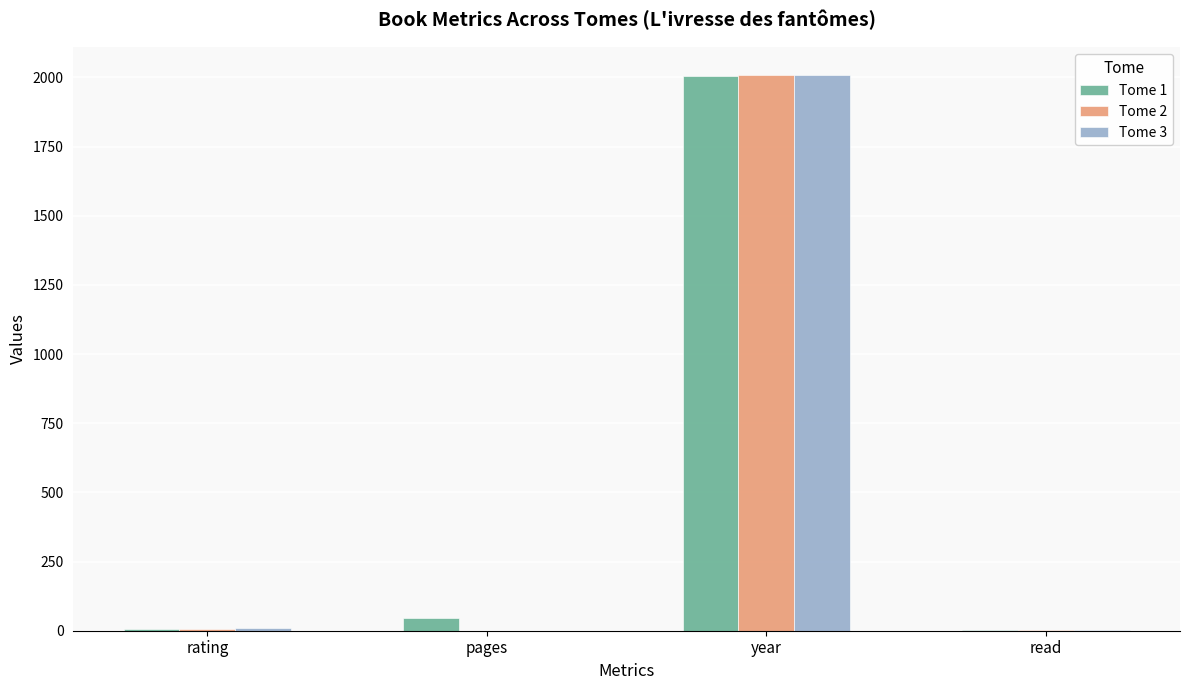

At which category is the sum across all series the highest?

year